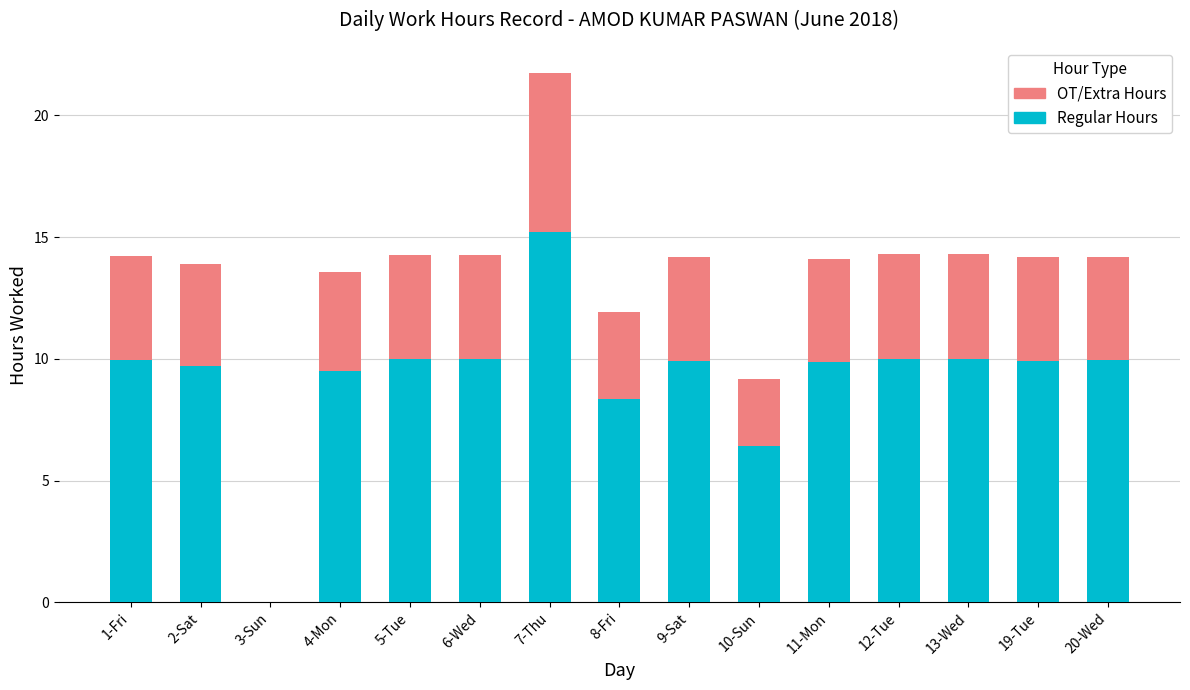

At which category is the sum across all series the highest?

7-Thu